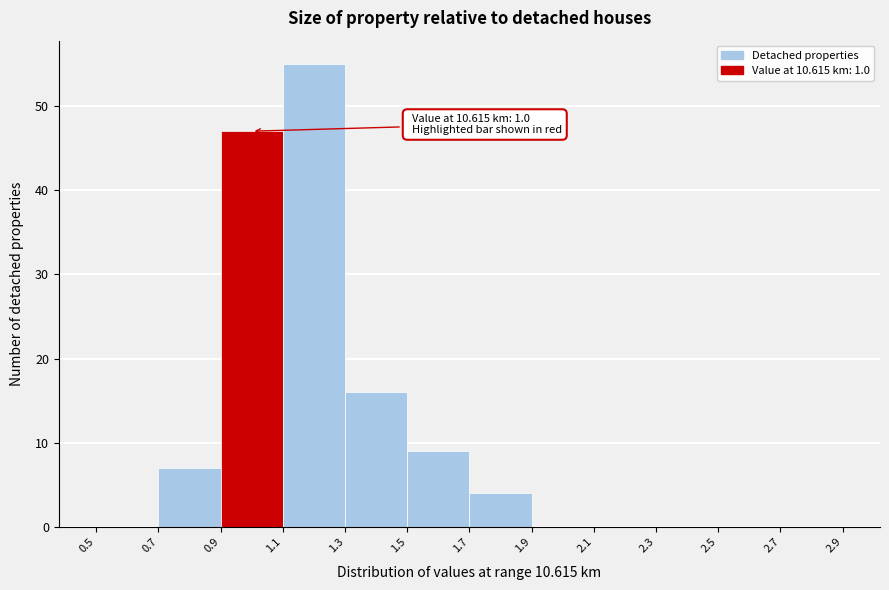

Over which range of the x-axis is the bar tallest?

1.1 to 1.3